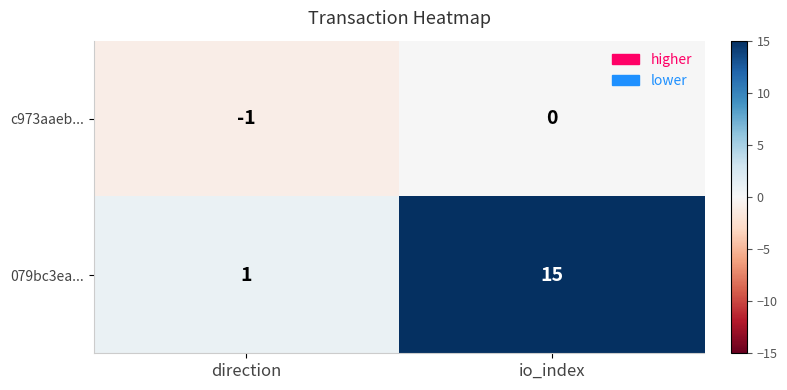

Between direction and io_index, which series saw the biggest shift?

079bc3ea...